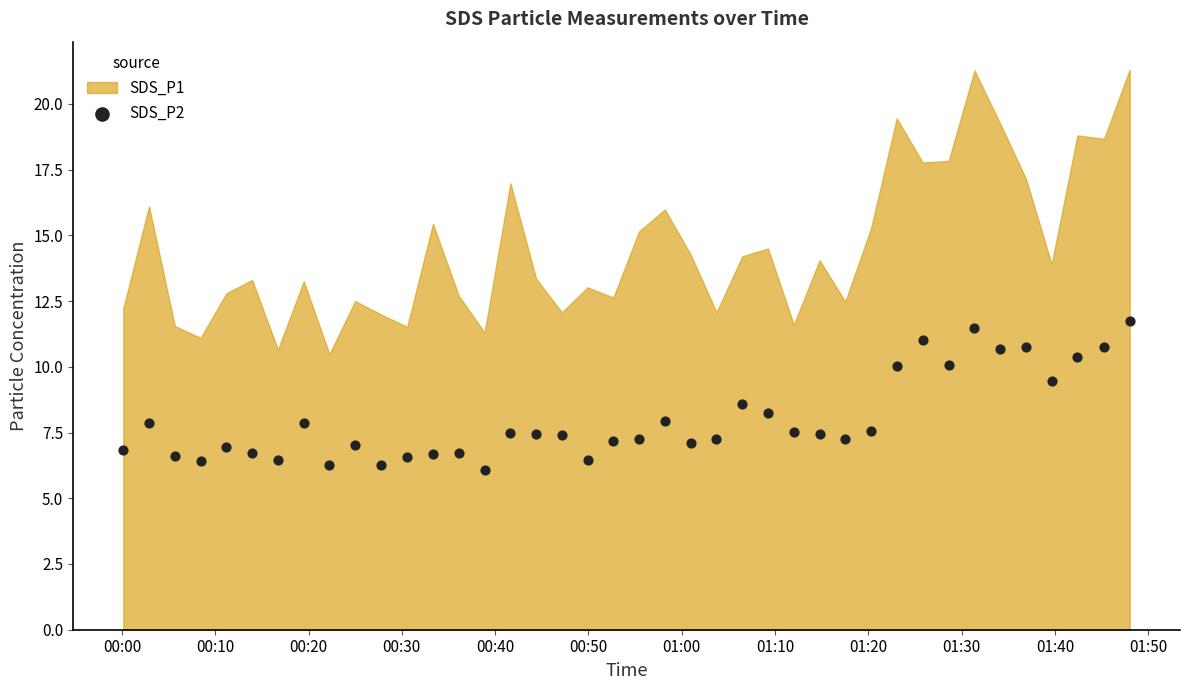

What is the range of Y values (max minus min)?

5.7